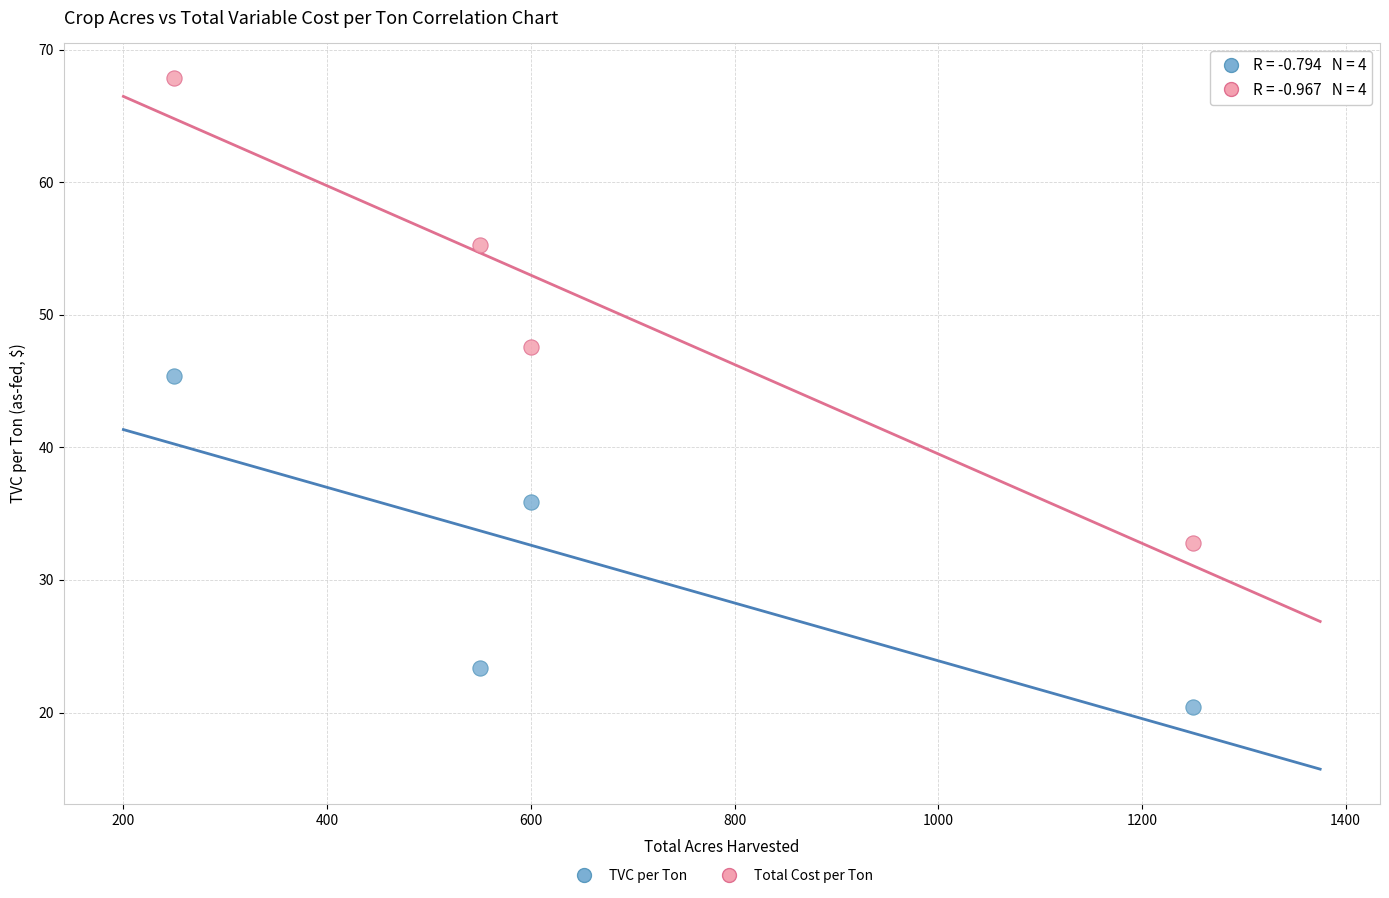

Across all data points, what is the average Y value?

41.1